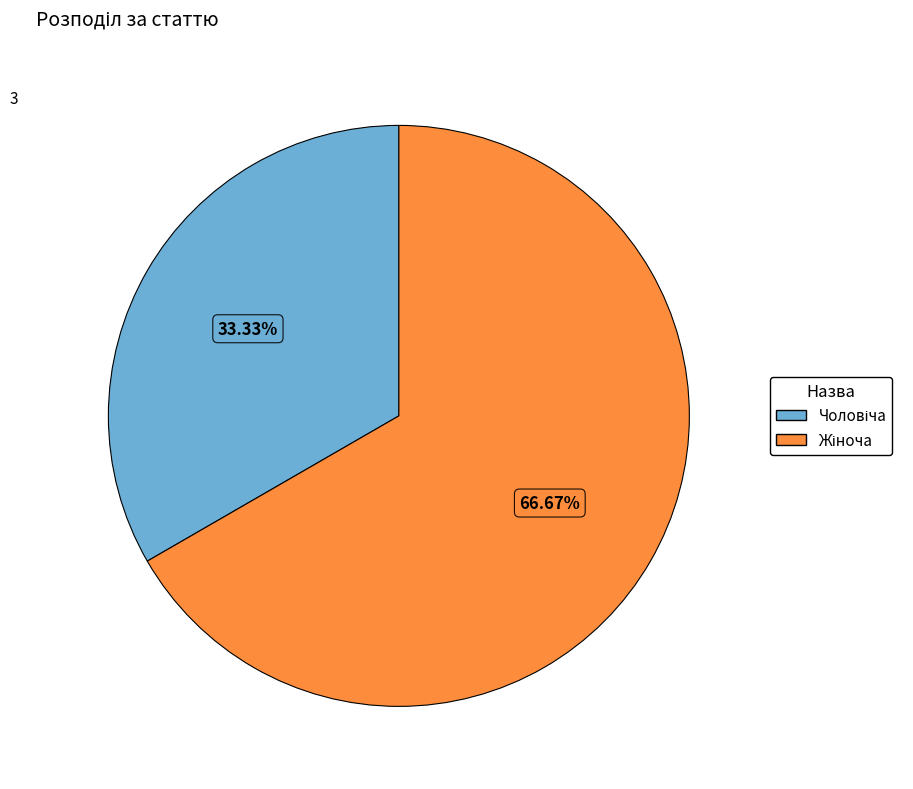

Is there a majority slice in this chart?

Yes